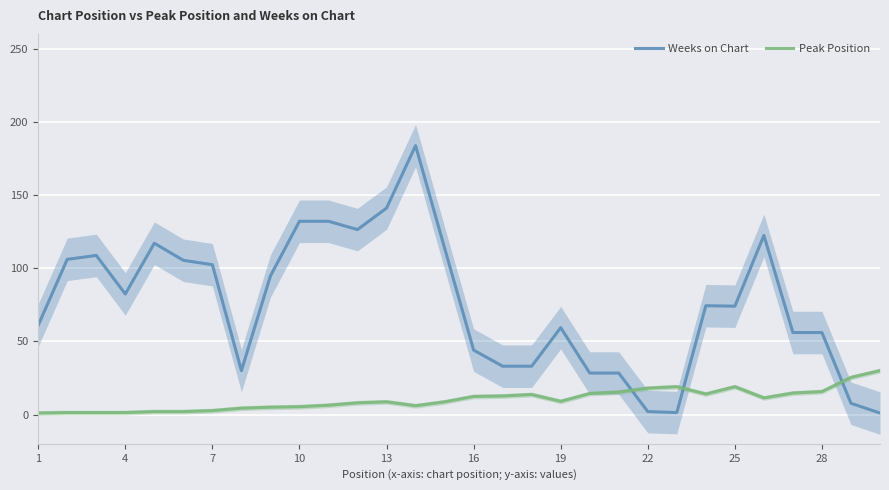

How many intersections are there between Weeks on Chart and Peak Position?

3